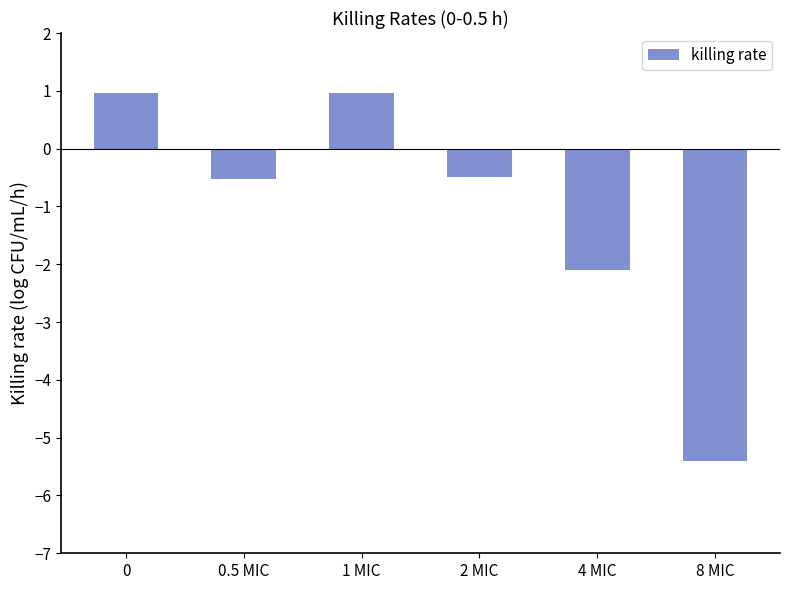

What is the maximum value shown in the chart?

1.0